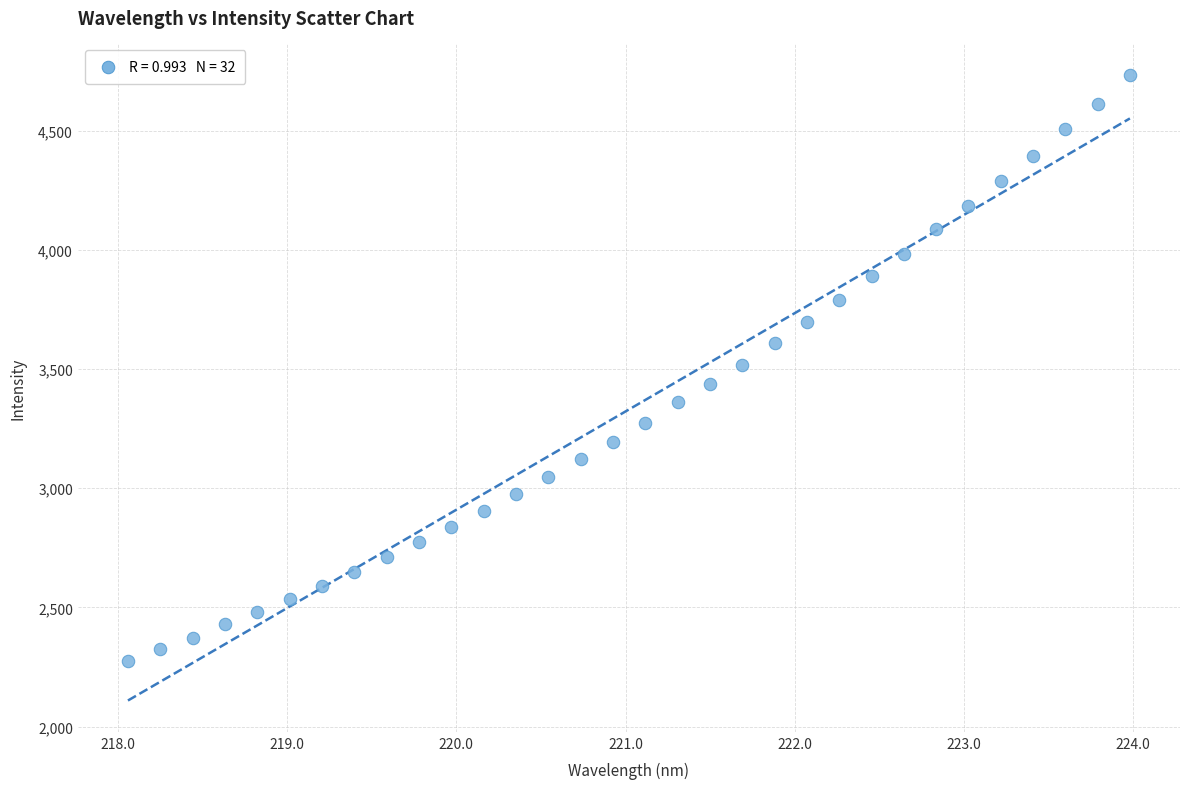

What is the range of Y values (max minus min)?

2458.4